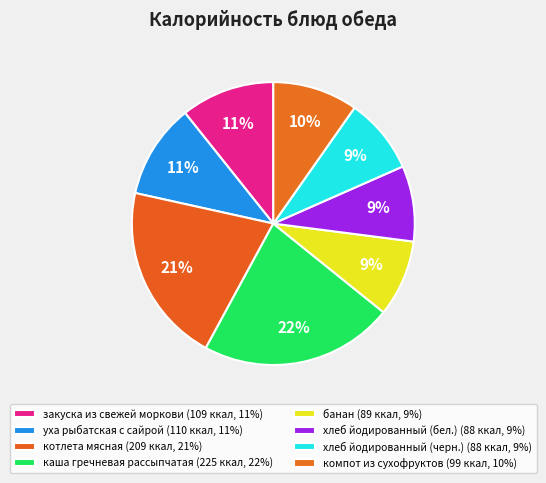

Is банан the majority of the pie?

No